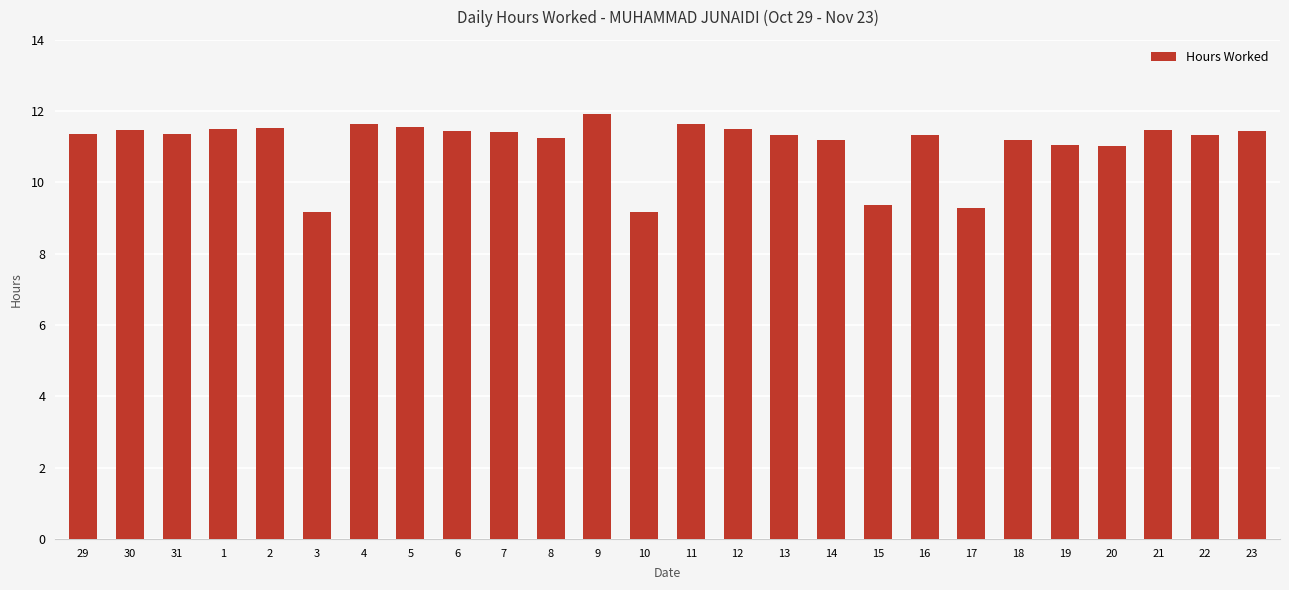

The value at 15 is 9.4. True or false?

True